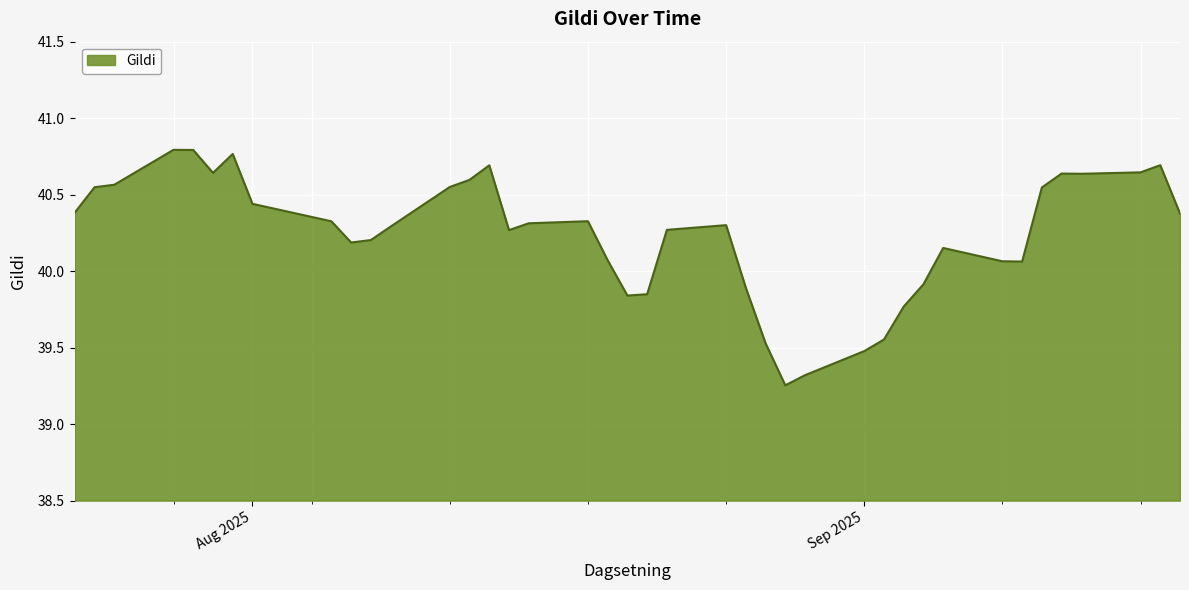

What is the difference between the maximum and minimum values?

1.5